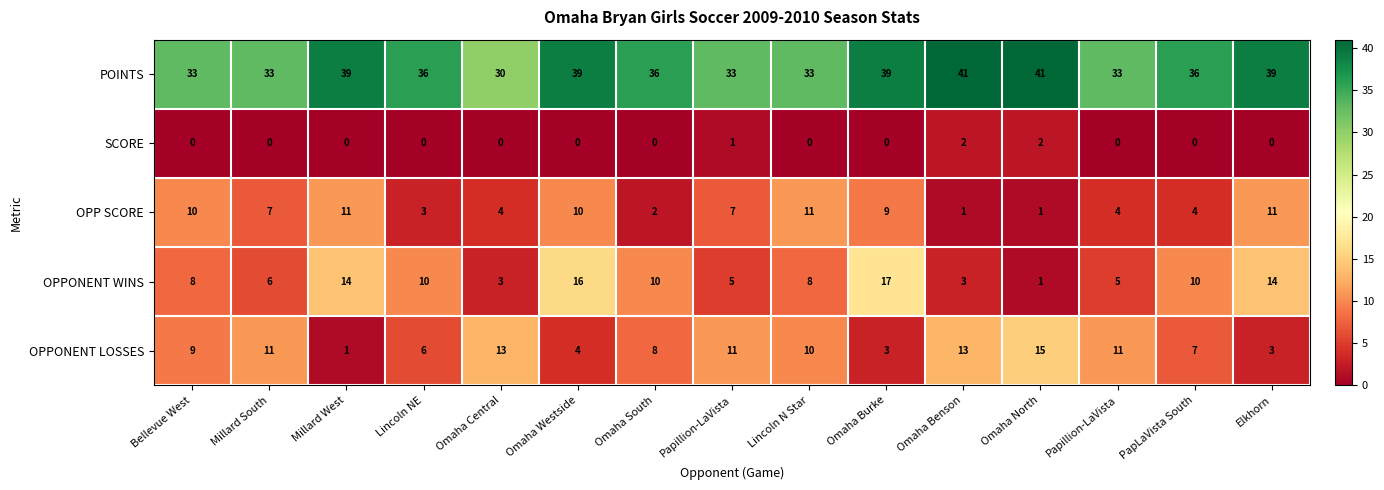

Count the number of data series in this chart.

5